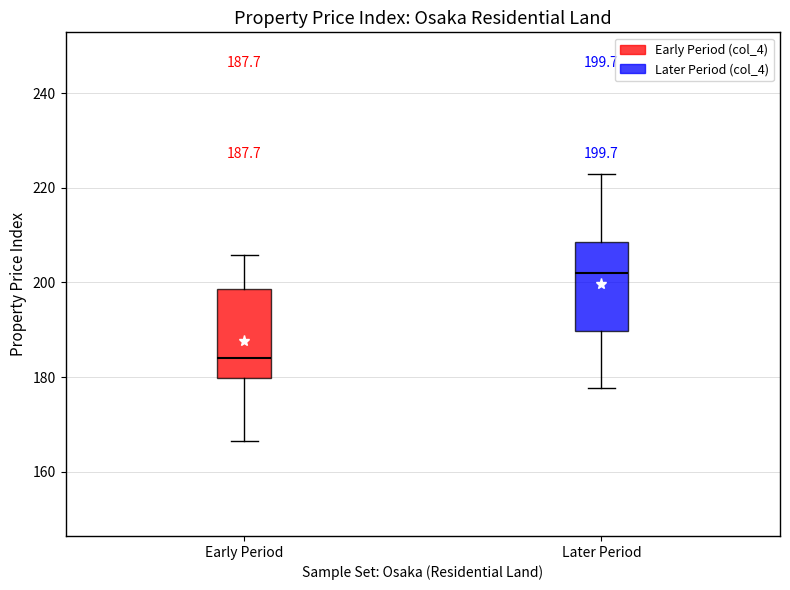

Which box has the lowest median line?

Early Period